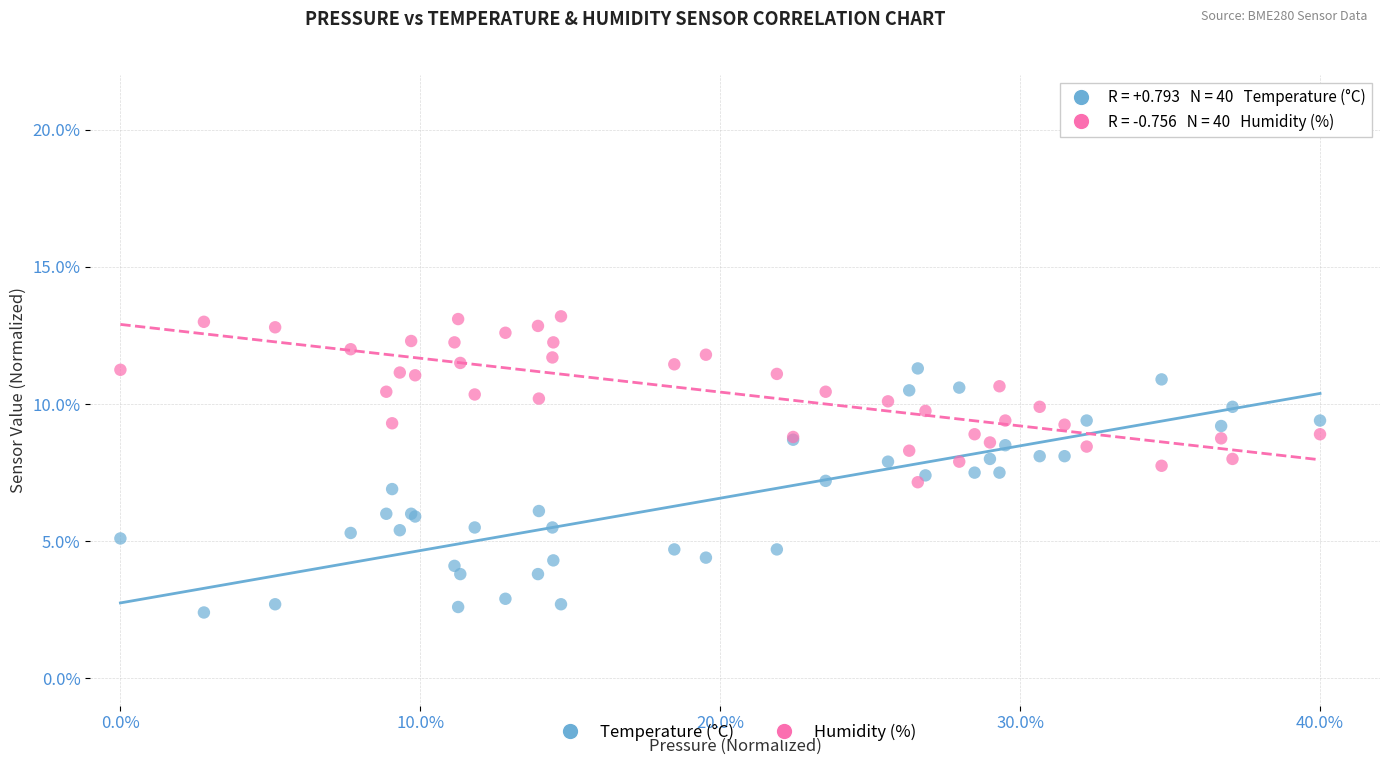

Which series reaches the maximum Y coordinate?

Humidity (%)